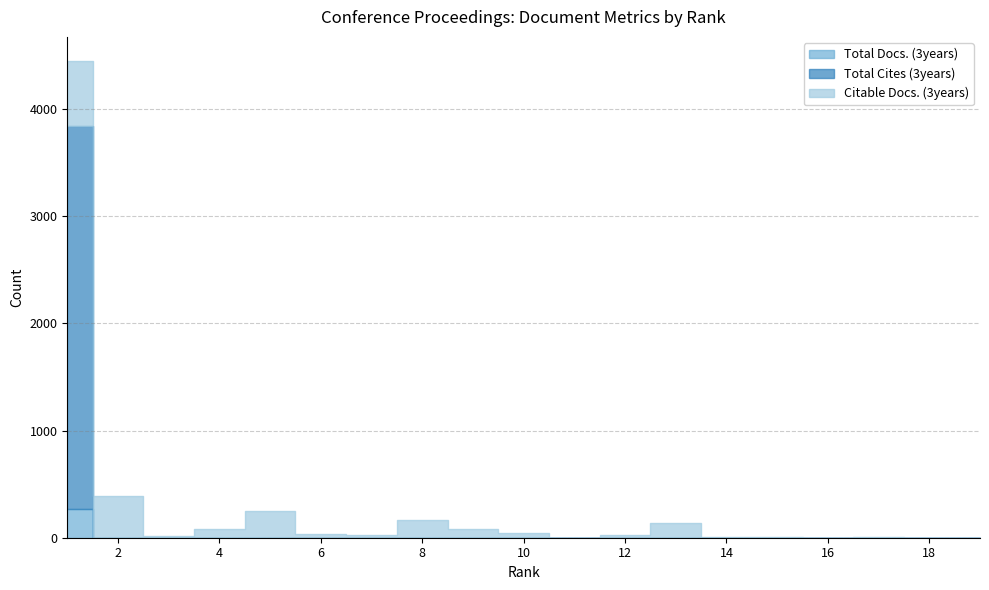

What is the difference between the highest and lowest values at 5?

249